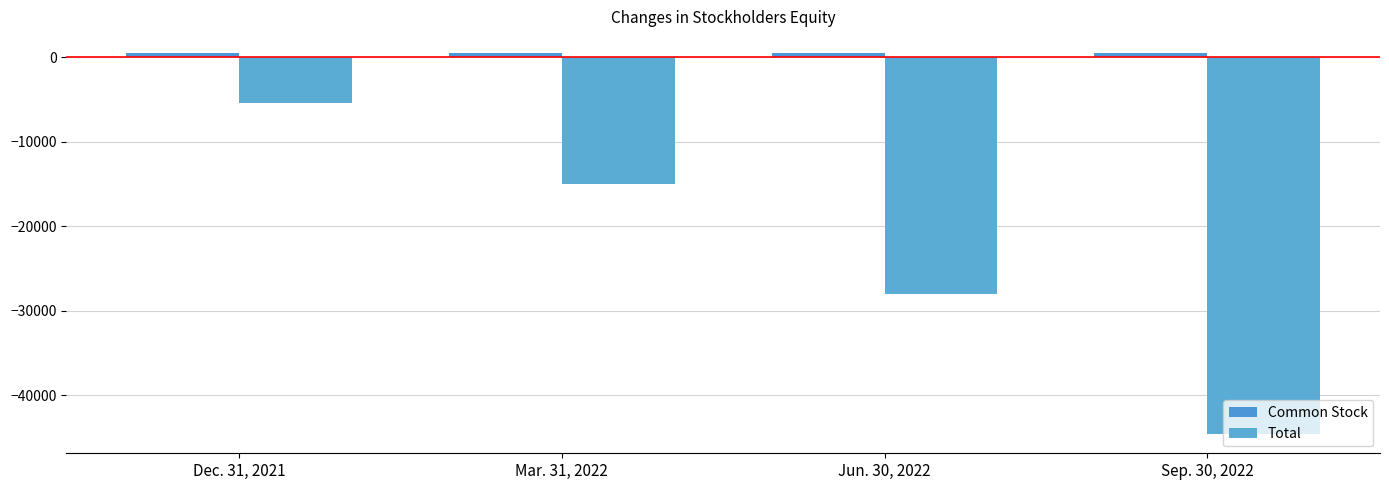

What value does the Total series have at Sep. 30, 2022, to the nearest 100?

-44600